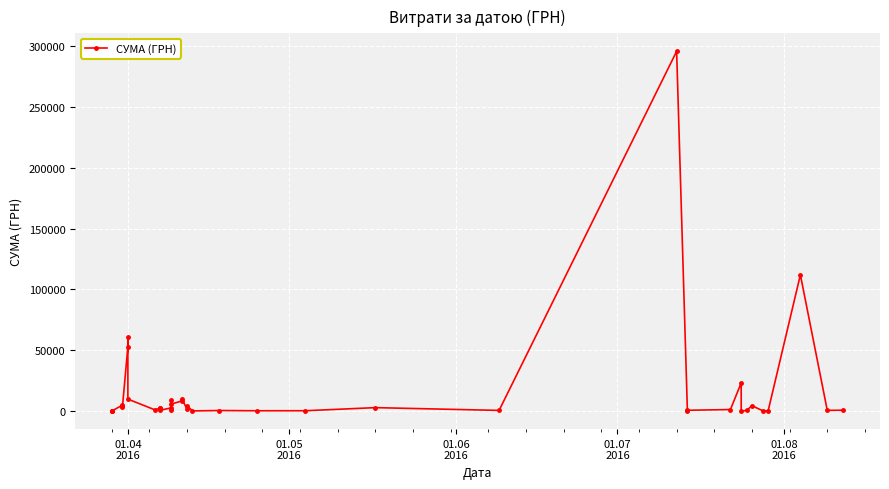

What is the greatest value displayed?

295638.6